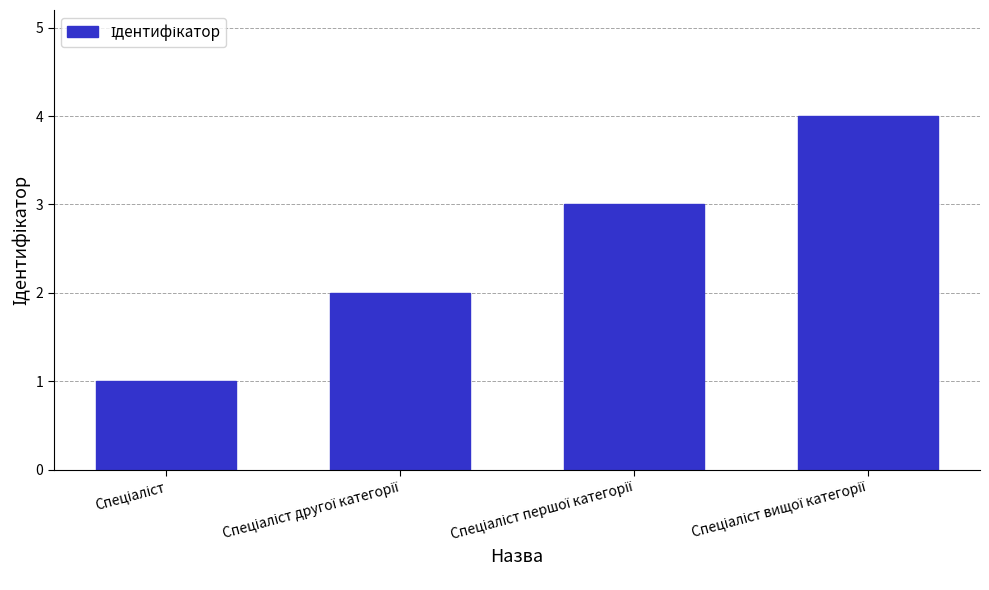

What is the greatest value displayed?

4